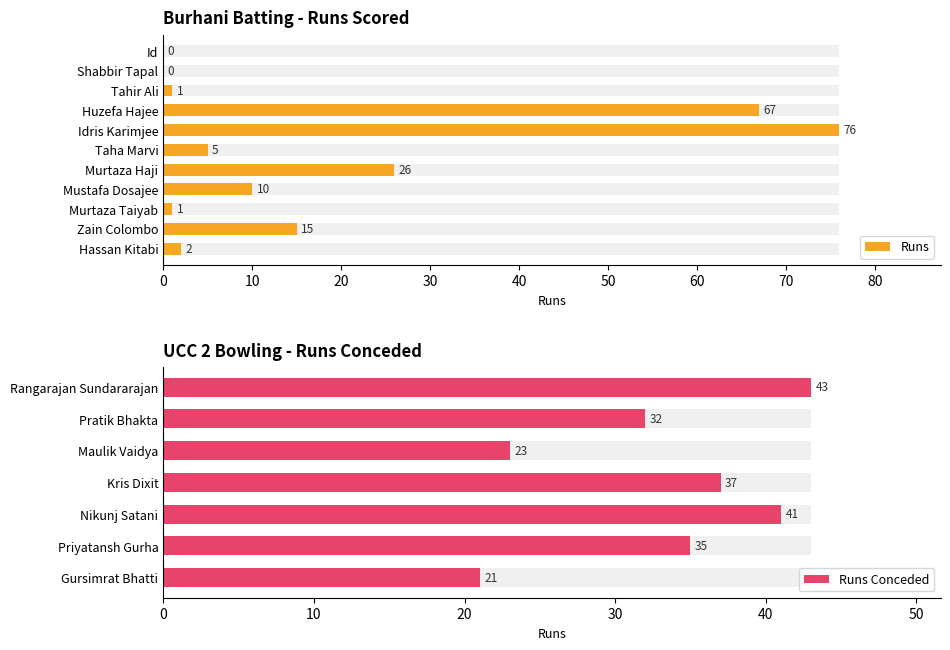

What is the maximum value shown in the chart?

76